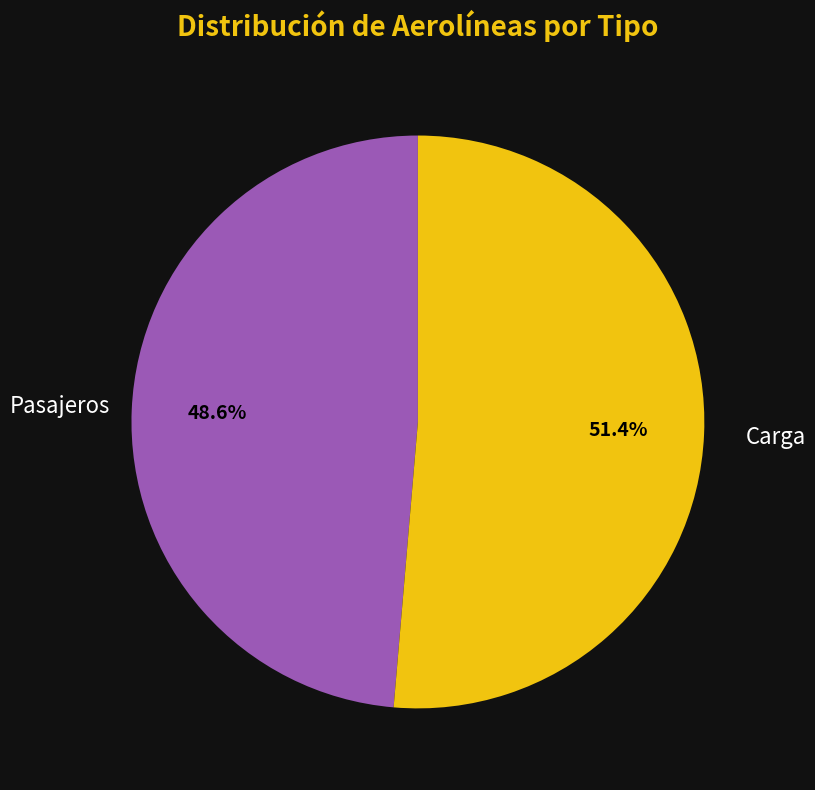

Does any single category account for the majority?

Yes